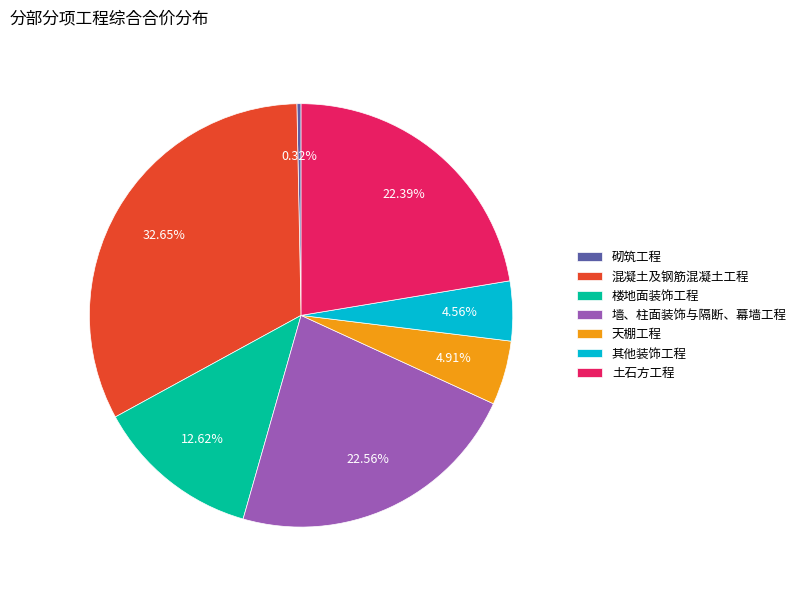

Do 土石方工程 and 混凝土及钢筋混凝土工程 together represent more than half of the pie?

Yes